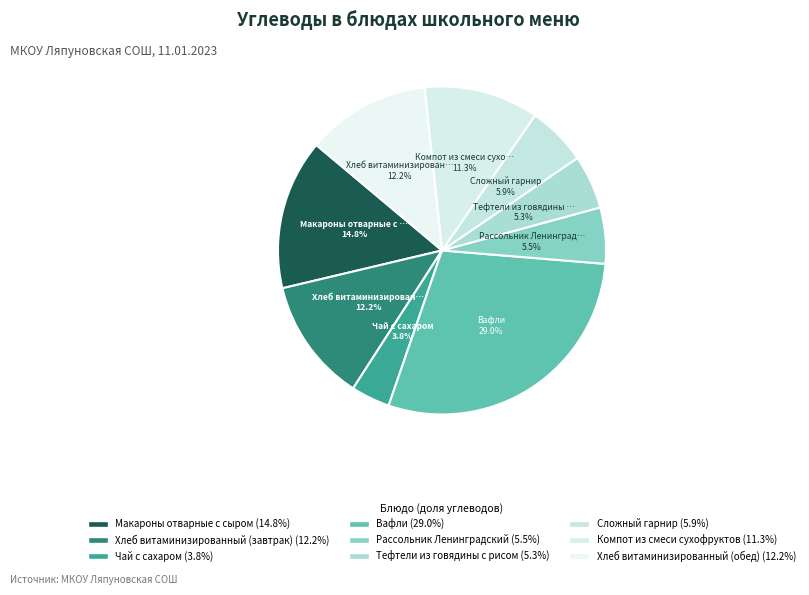

Is there a majority slice in this chart?

No